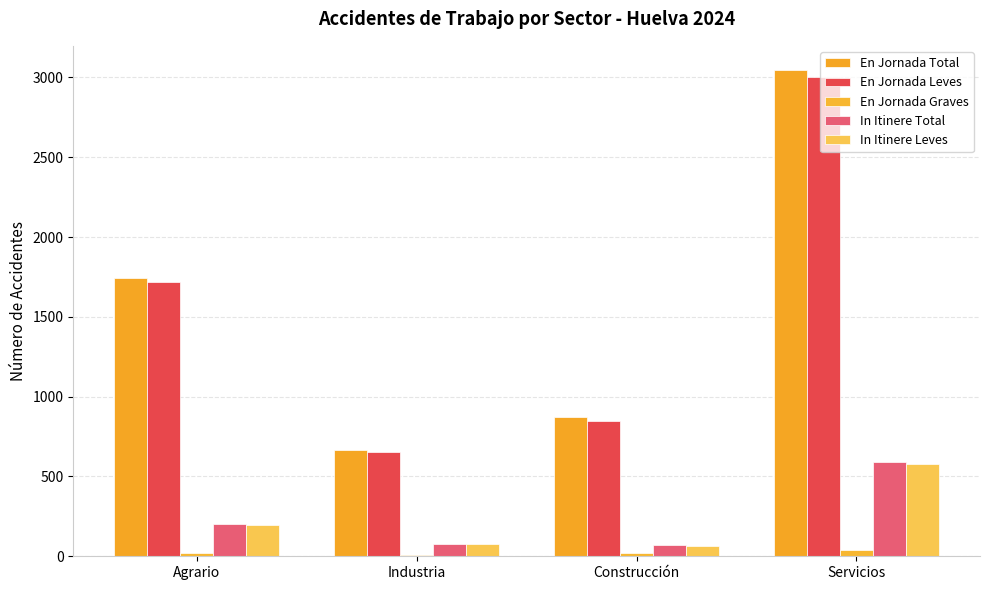

At how many categories does at least one series exceed 2531?

1